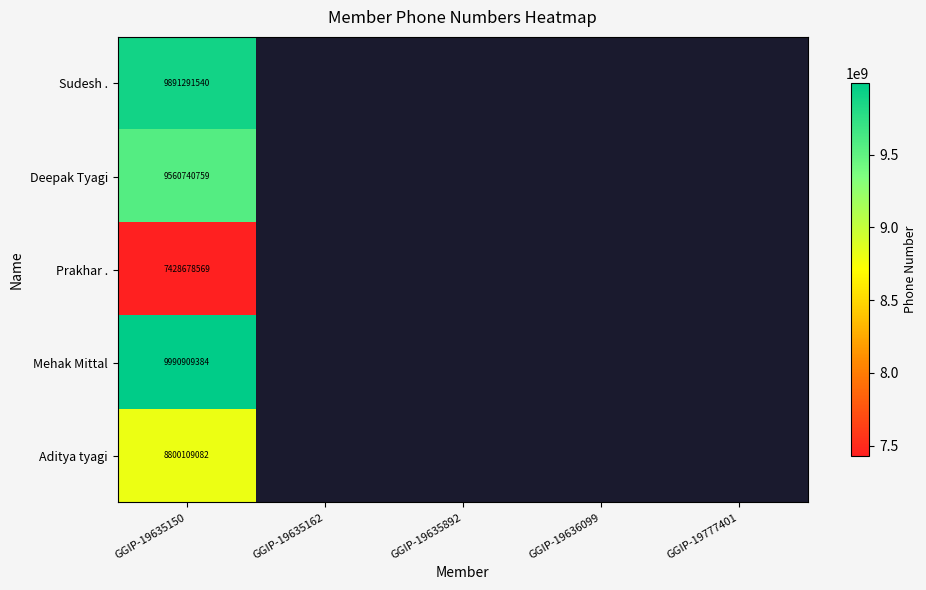

The Deepak Tyagi series shows 9560740759 at GGIP-19635150. True or false?

True